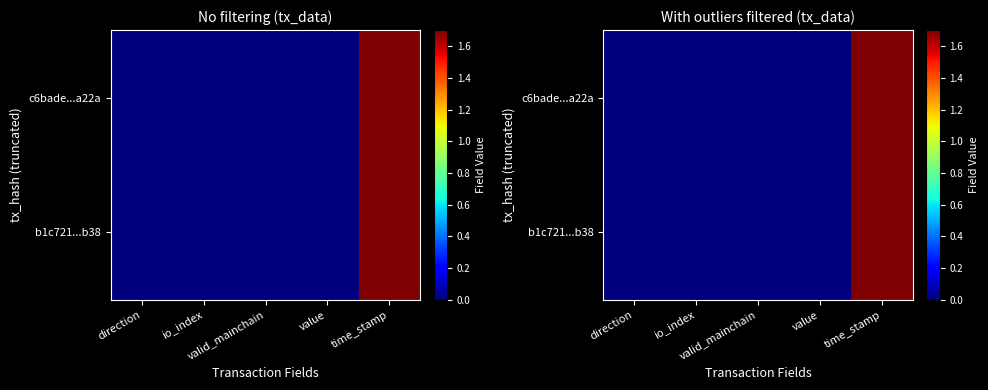

The b1c721...b38 series shows 343821795.9 at time_stamp. True or false?

False